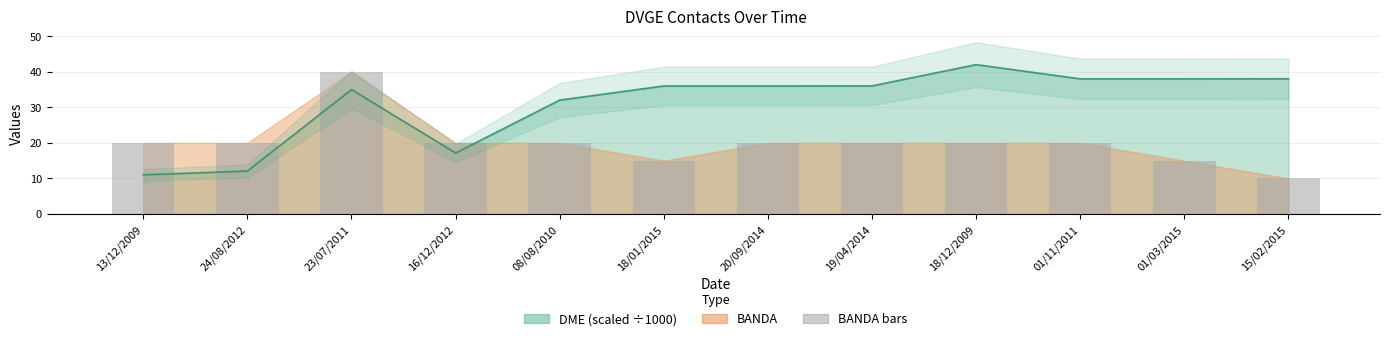

How many data points in BANDA bars are above 20?

1